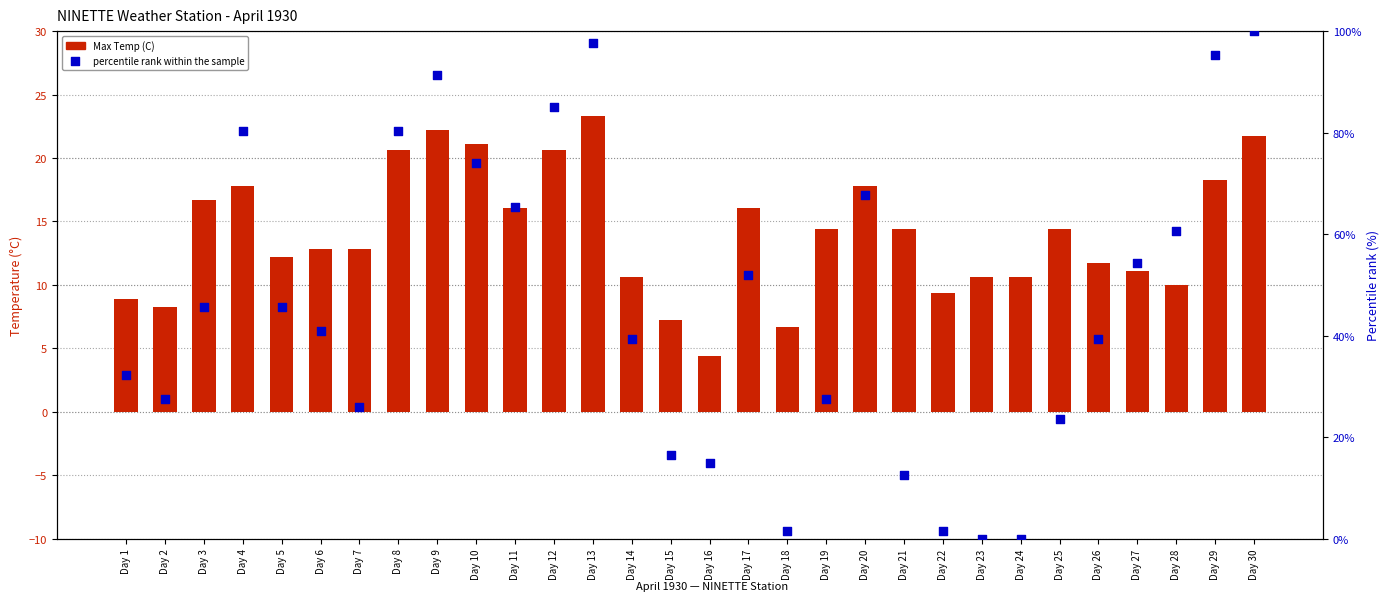

What are all the series names shown in the legend?

Max Temp (C), percentile rank within the sample